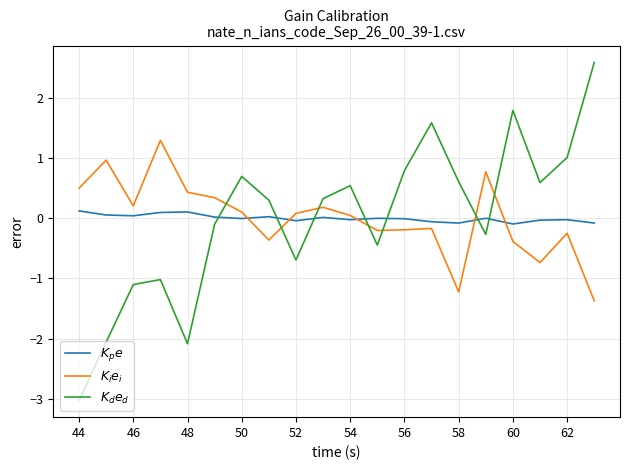

How many lines are shown in the chart?

3